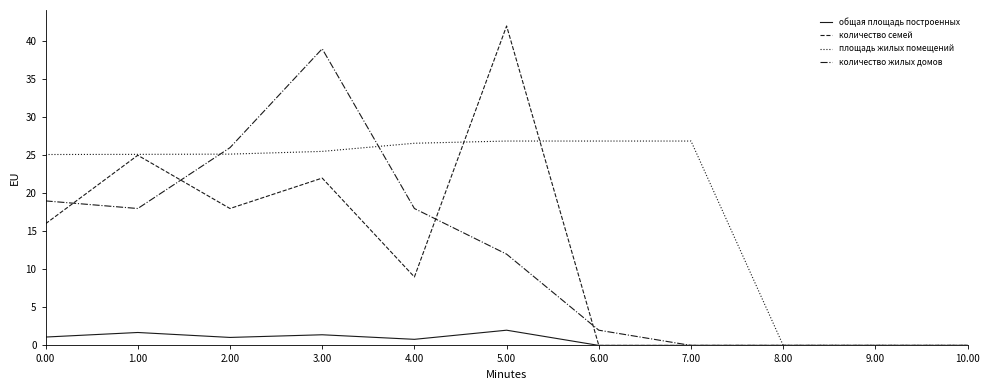

Is the value of количество жилых домов at 3.00 greater than the value of количество семей at 8.00?

Yes